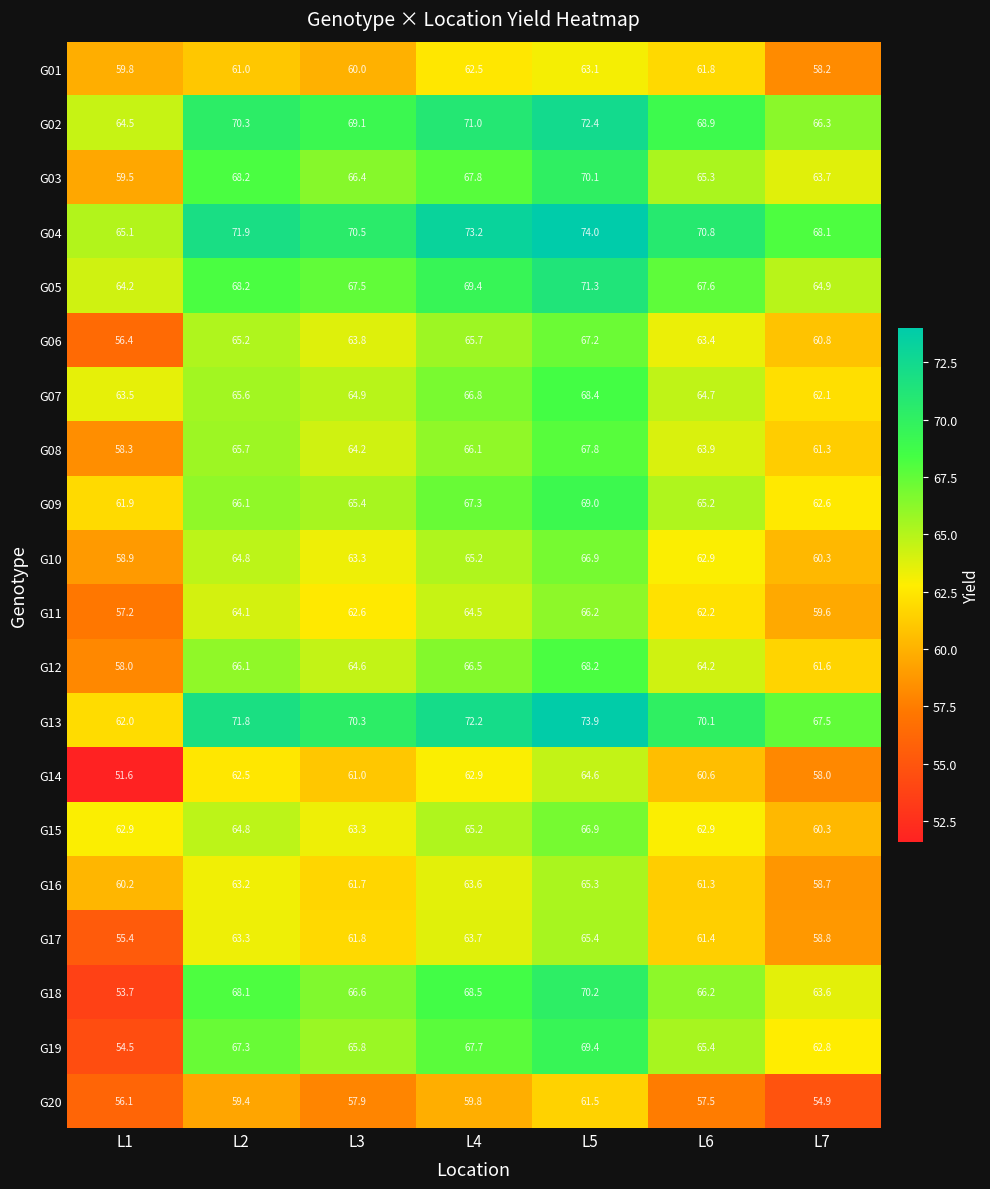

What is the smallest value displayed?

51.6